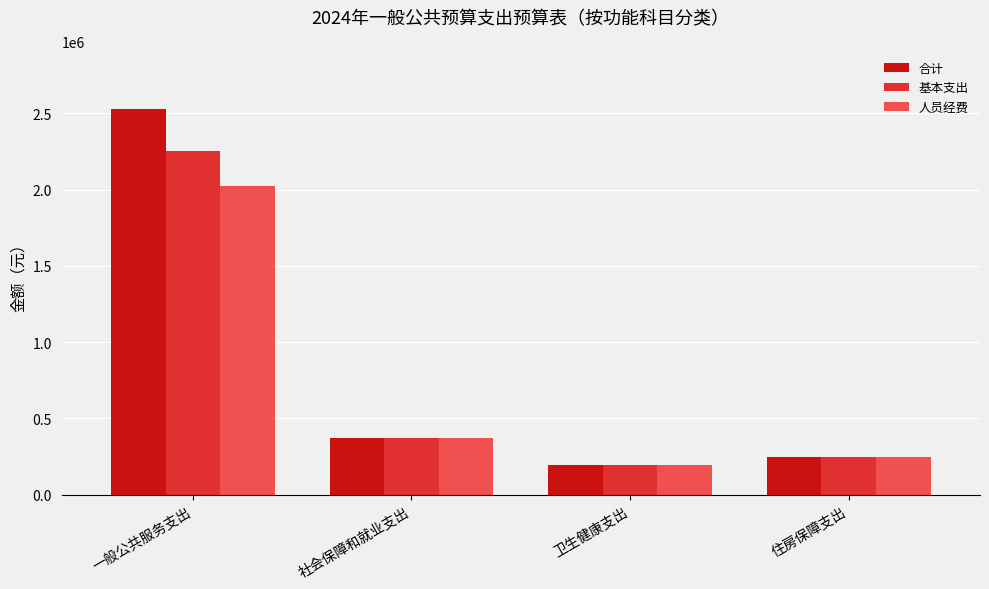

Which series has the largest total across all categories?

合计